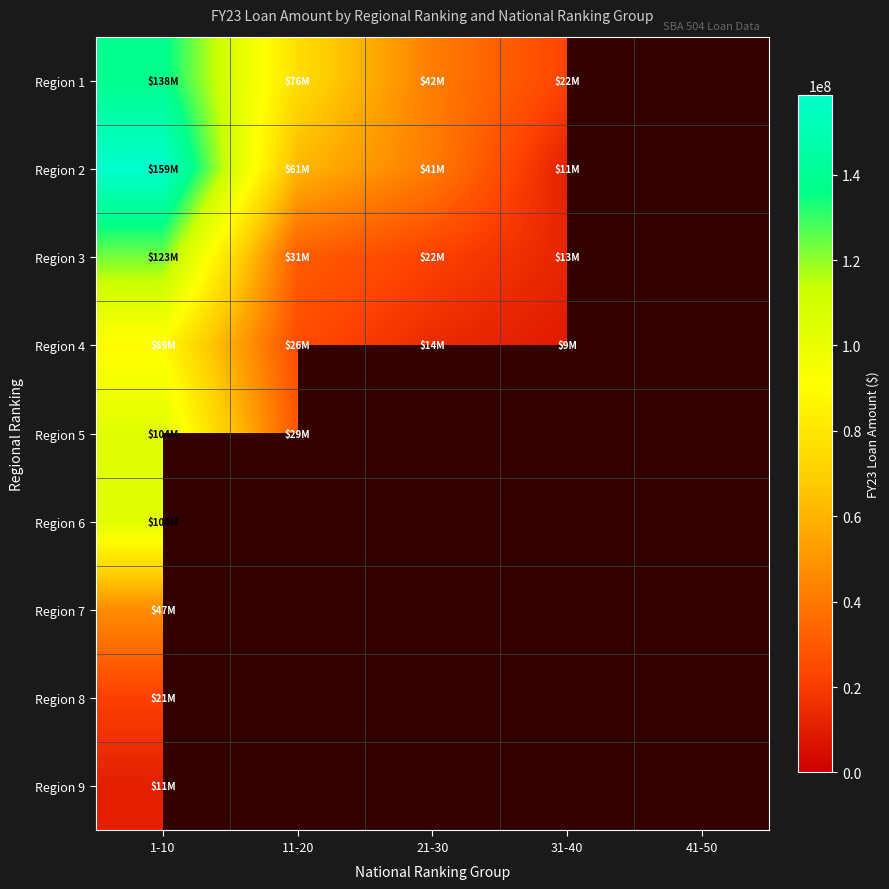

Rank the series at 1-10 from lowest to highest value.

Region 9, Region 8, Region 7, Region 4, Region 6, Region 5, Region 3, Region 1, Region 2